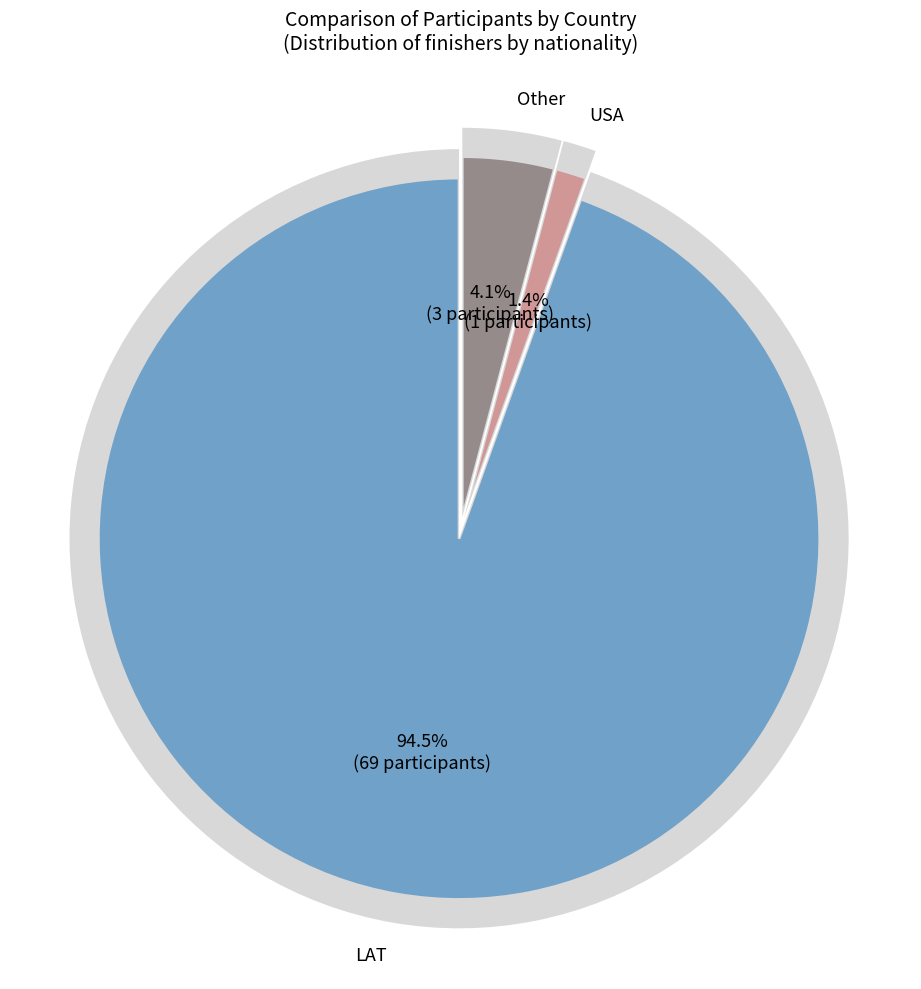

How many segments does this pie chart have?

3